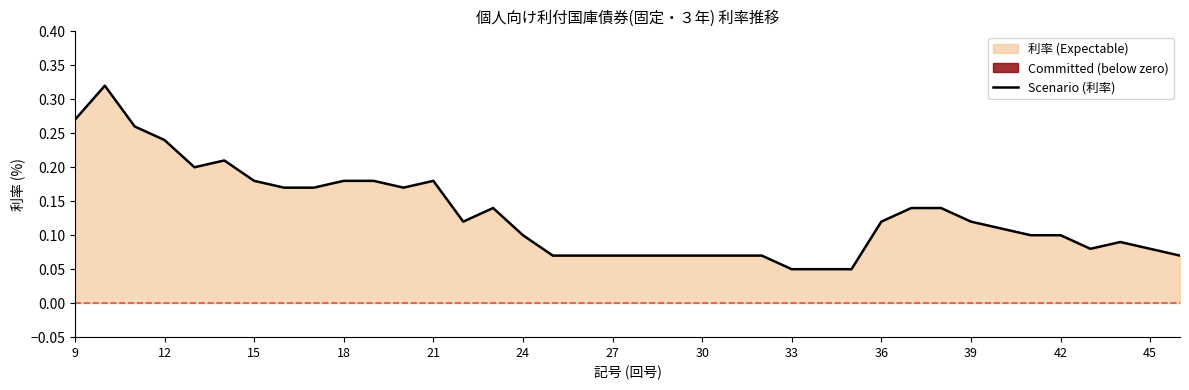

Count the number of categories in the chart.

38